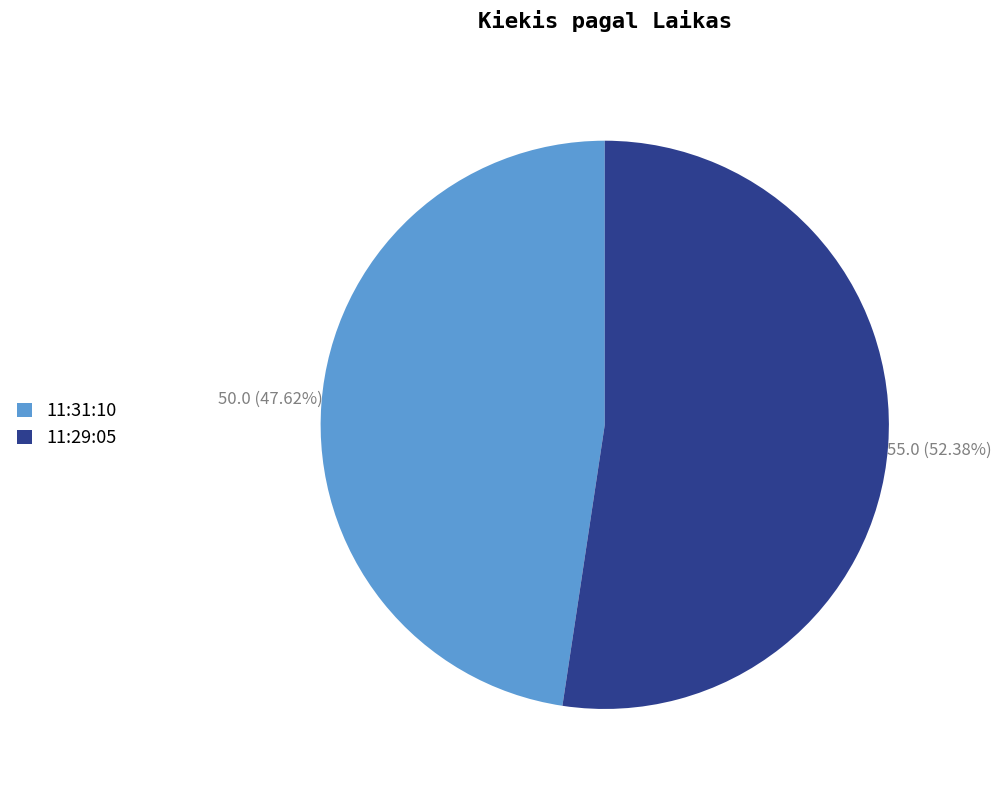

To the nearest percent, what is the difference between the largest and smallest slice percentages?

5%